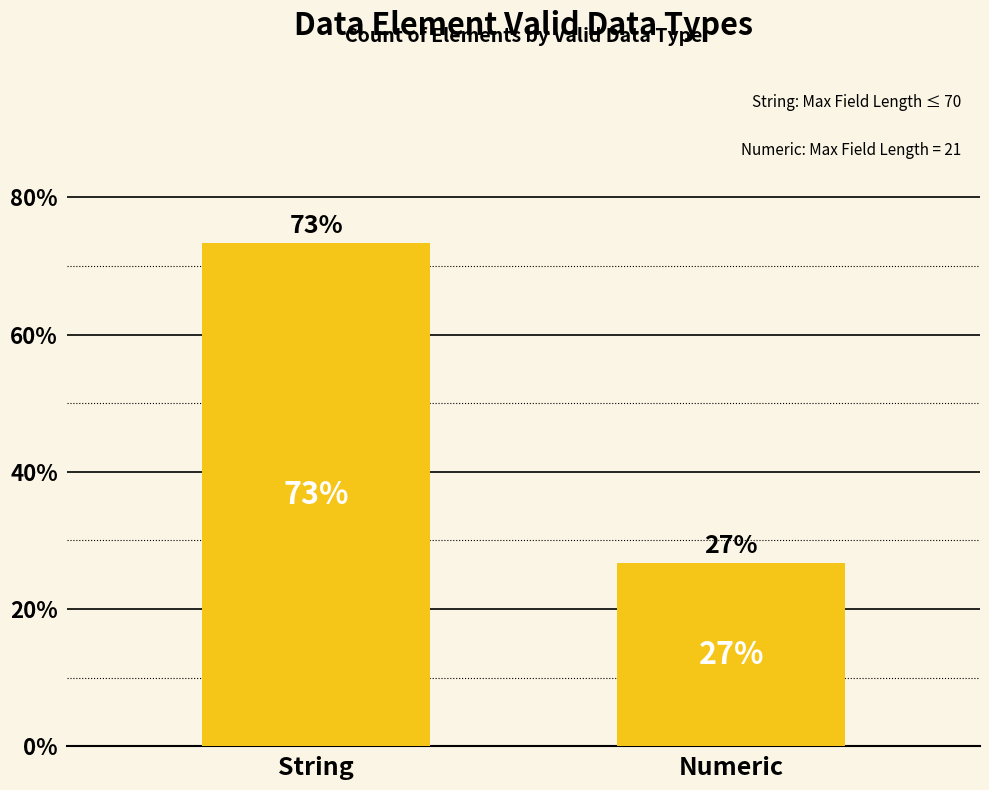

Between Numeric and String, which is larger?

String